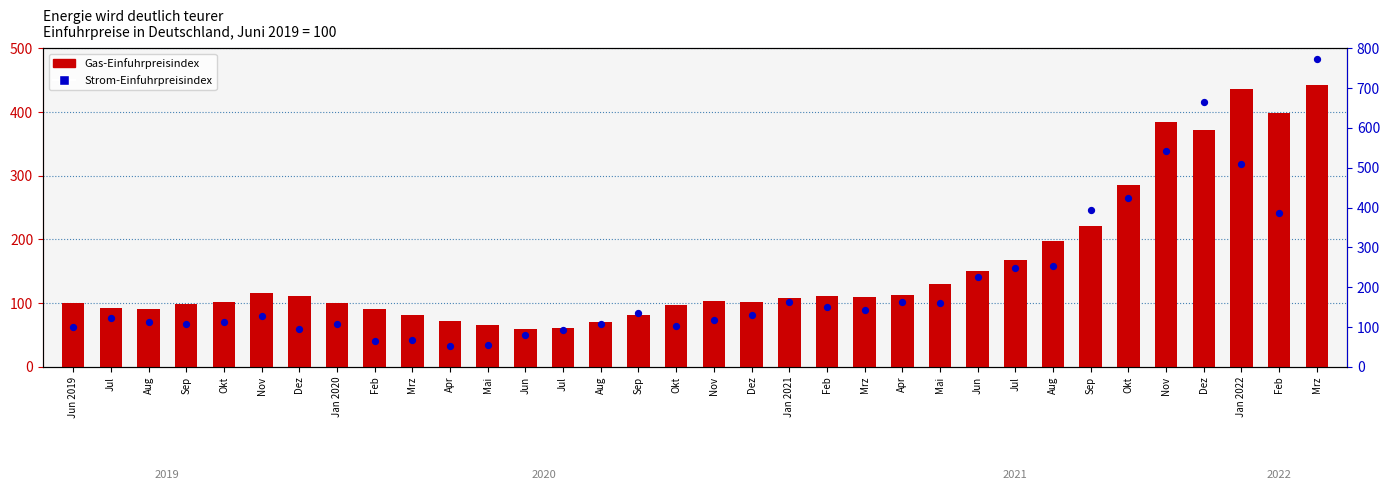

What is the total value across all series at Mrz?

147.6